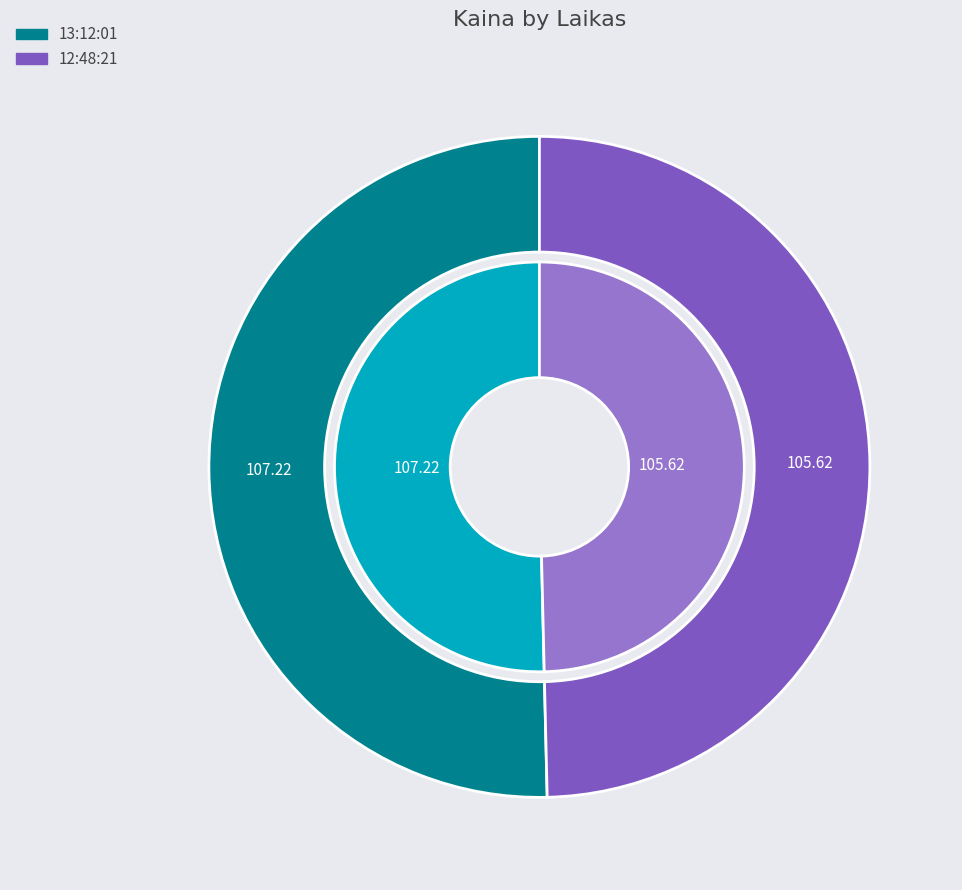

To the nearest percent, what percentage of the pie is 13:12:01?

50%